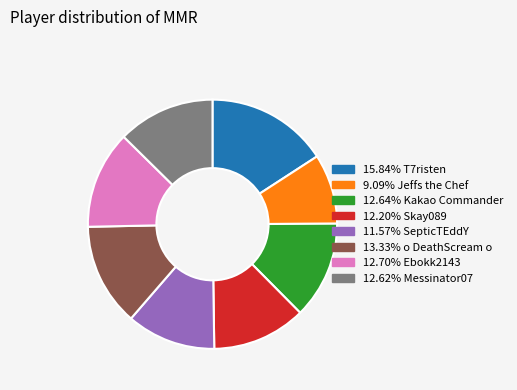

Is there a majority slice in this chart?

No